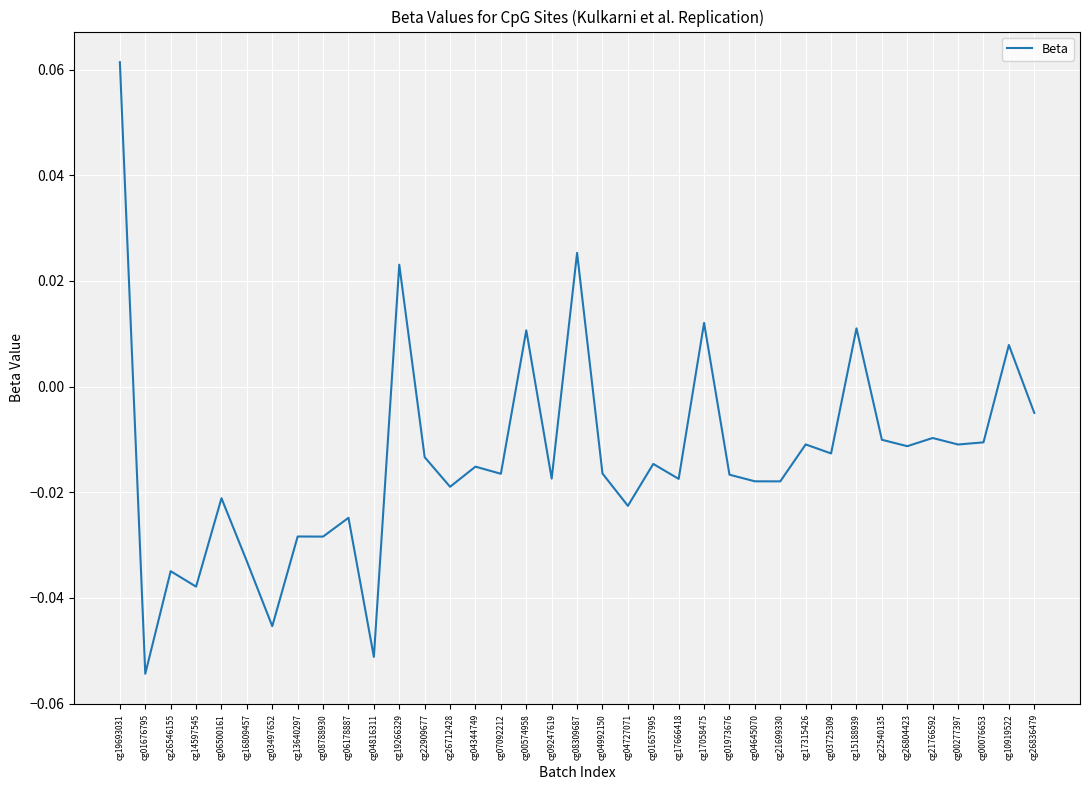

How many negative values are there?

30